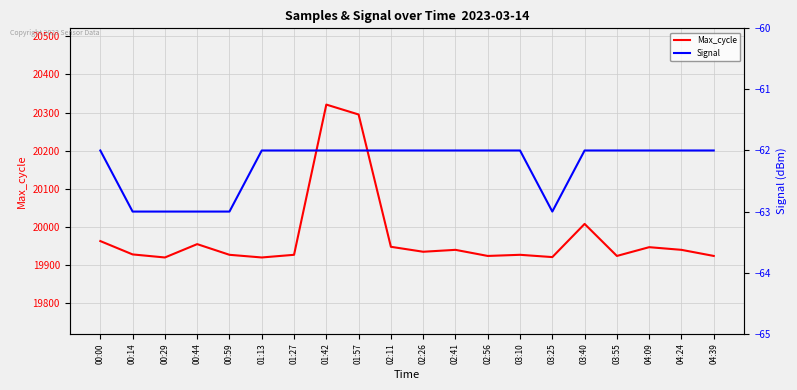

Is it true that Max_cycle equals 4244 at 03:40?

False